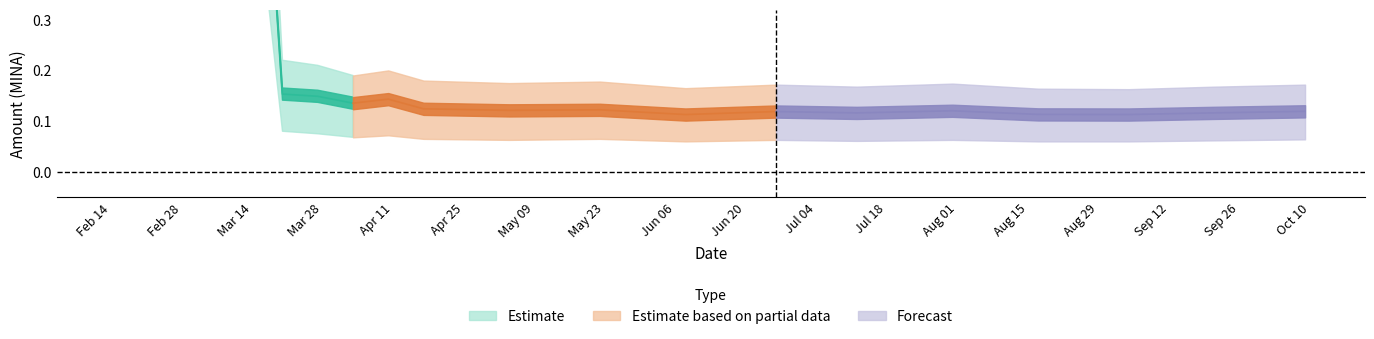

True or false: Amount_upper and Amount_lower cross at least once.

False